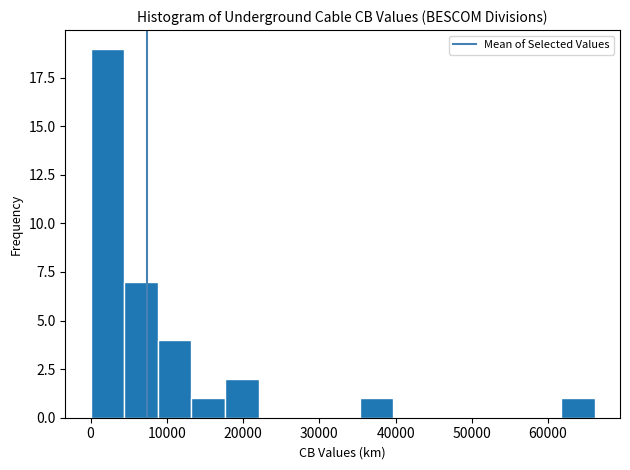

Reading left to right, transcribe this chart: for each bar, give the range it covers on the x-axis and its height. Neither the bar edges nor the heights are printed on the chart, so give them approximately, as read against the axes.

0 to 4000: 19
4000 to 9000: 7
9000 to 13000: 4
13000 to 18000: 1
18000 to 22000: 2
22000 to 26000: 0
26000 to 31000: 0
31000 to 35000: 0
35000 to 40000: 1
40000 to 44000: 0
44000 to 48000: 0
48000 to 53000: 0
53000 to 57000: 0
57000 to 62000: 0
62000 to 66000: 1